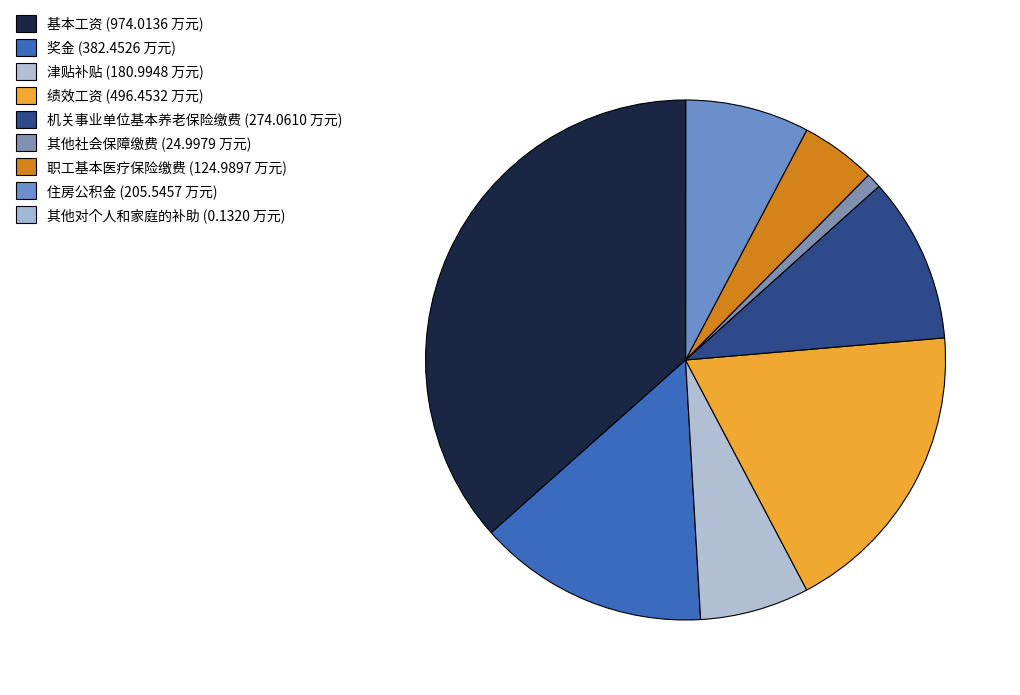

Which slice is the largest?

基本工资